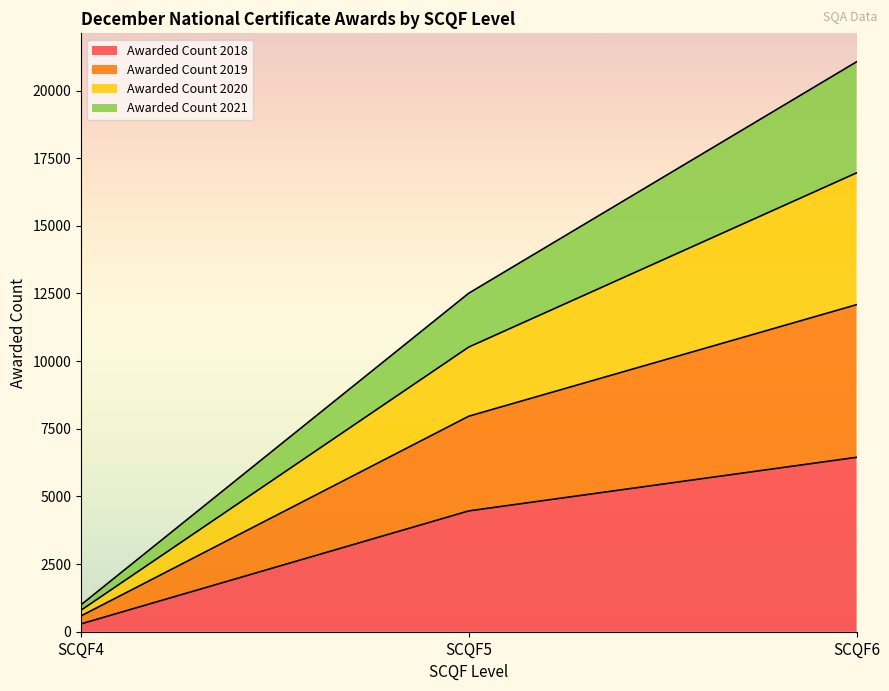

At which category is the sum across all series the highest?

SCQF6